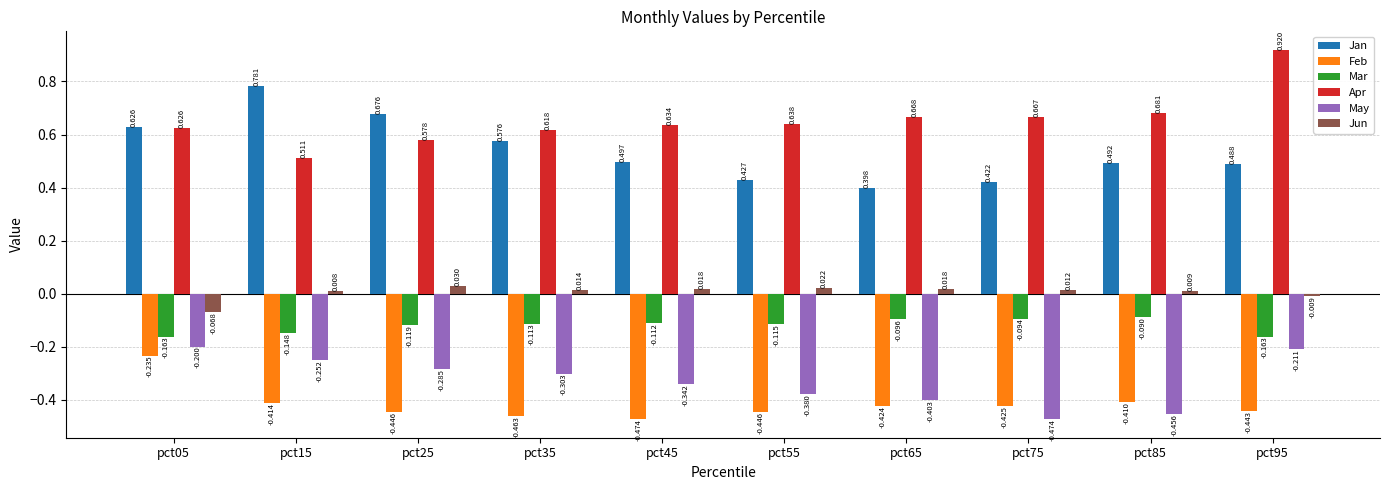

How many bars are there in total?

60